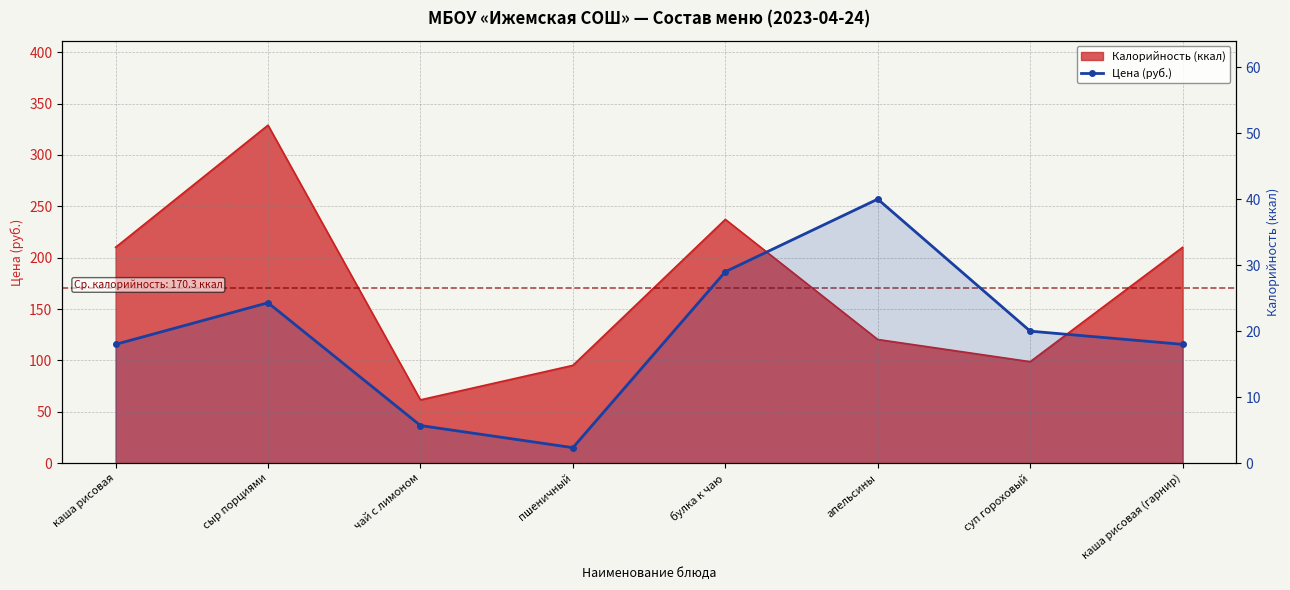

What is the minimum value shown in the chart?

2.4